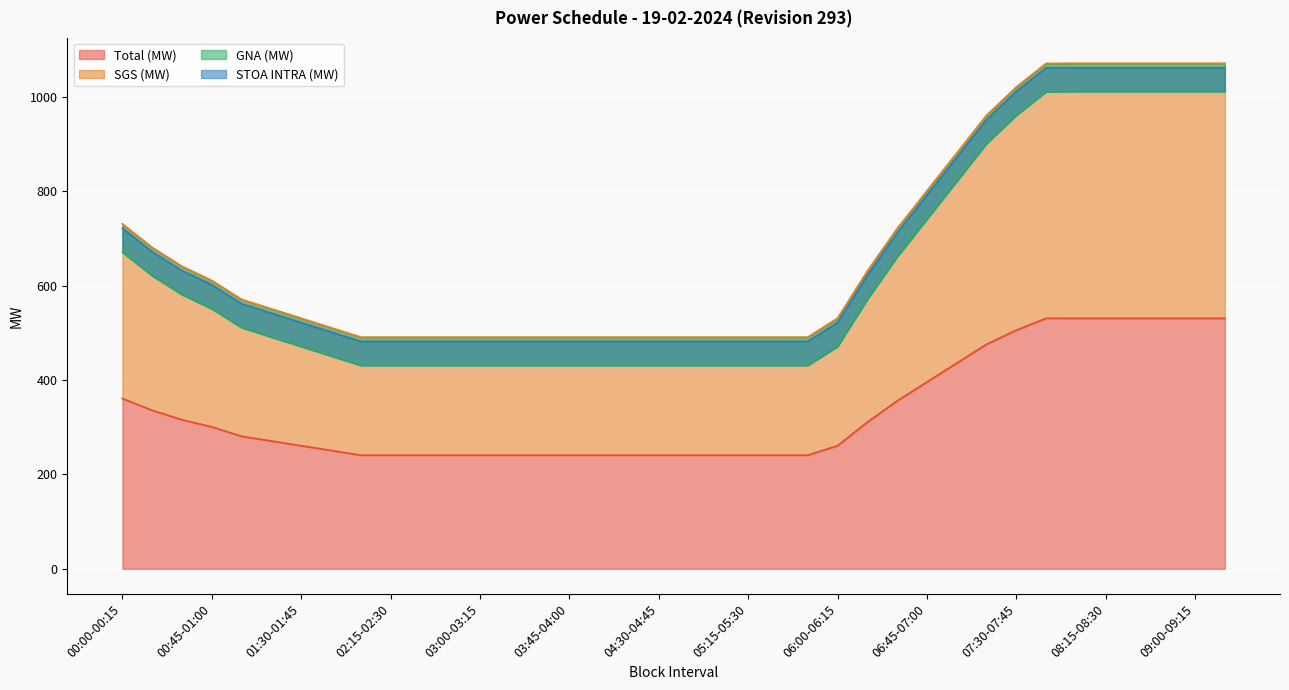

What is the label of the 10th point from the right?

07:00-07:15